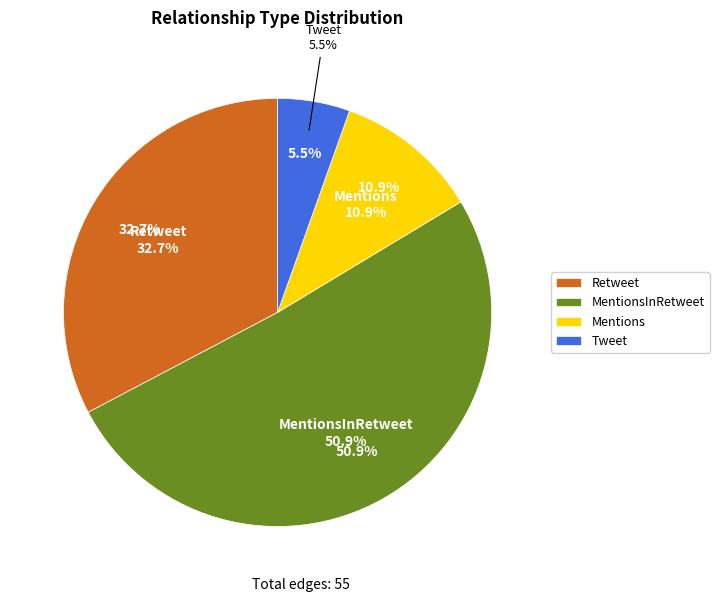

To the nearest percent, what is the difference between the MentionsInRetweet and Tweet slice percentages?

45%